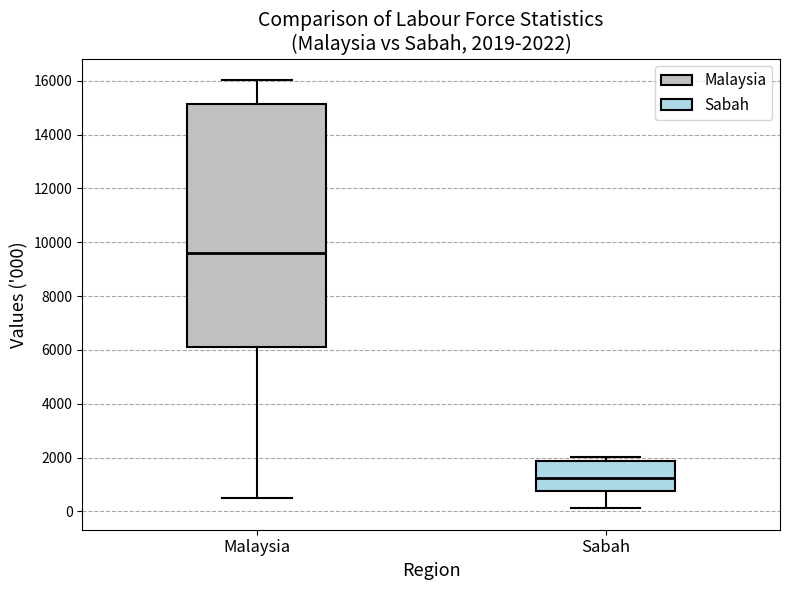

Which box is the tallest, from its lower edge to its upper edge?

Malaysia